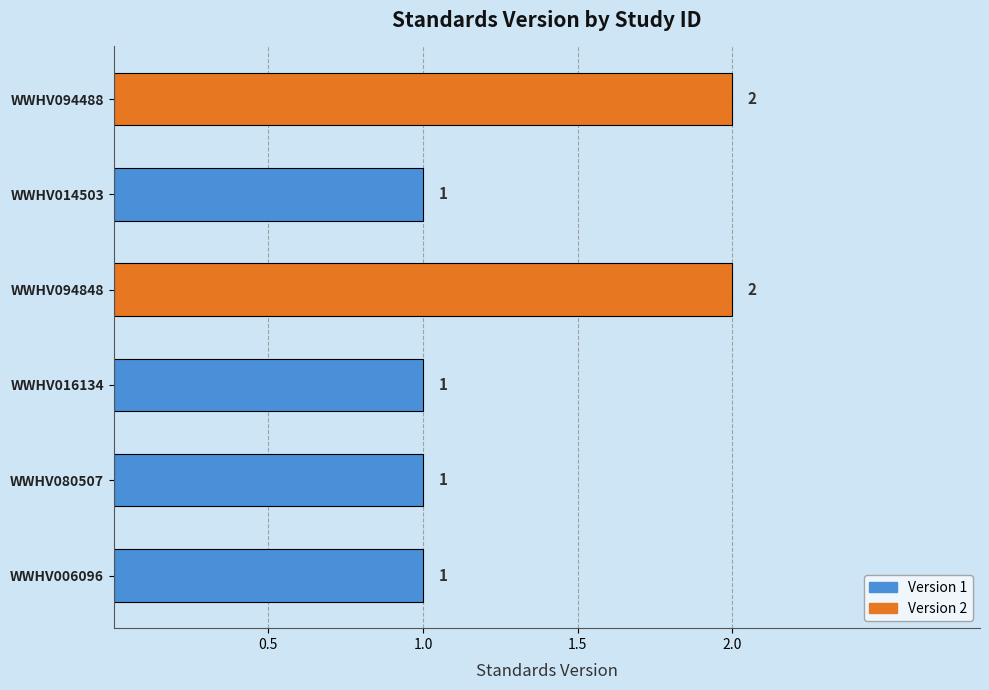

What is the greatest value displayed?

2